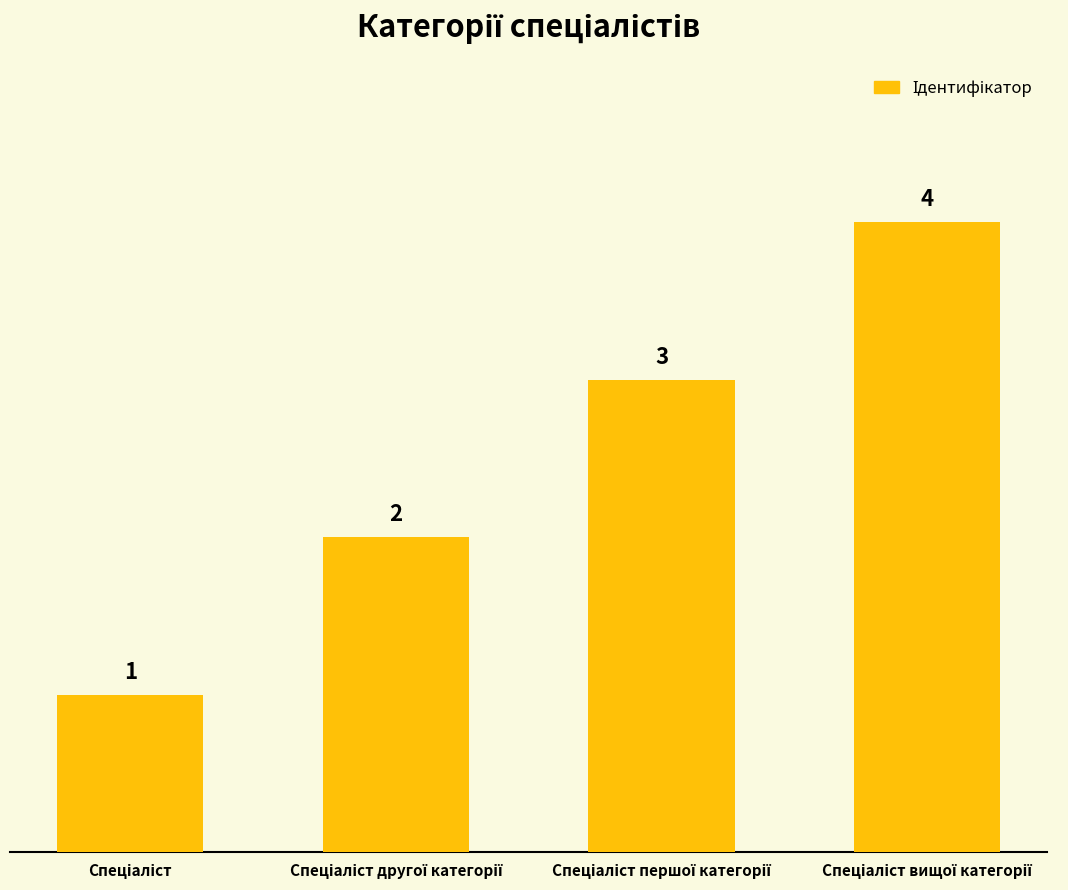

Count the values in the range 2 to 4.

3